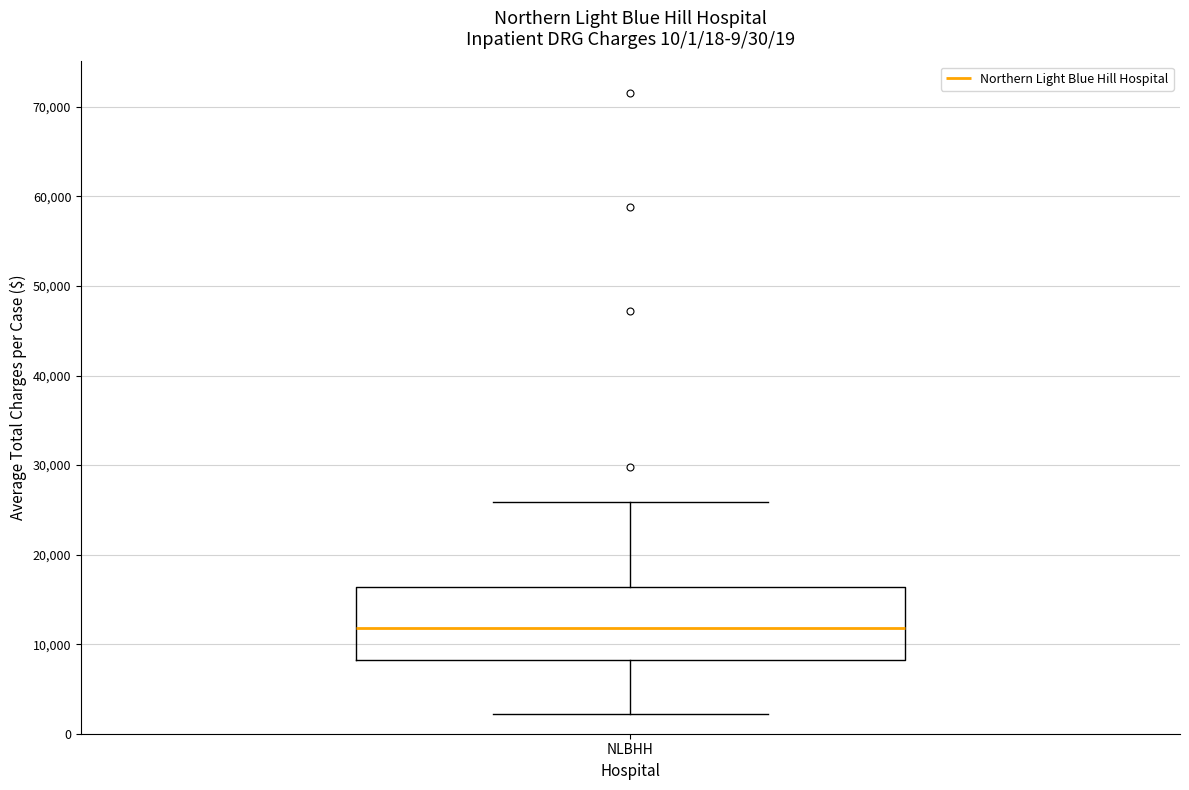

Where is the lower edge of the box for NLBHH on the y-axis? The values are not printed on the chart, so give them approximately, as read against the axis.

8000